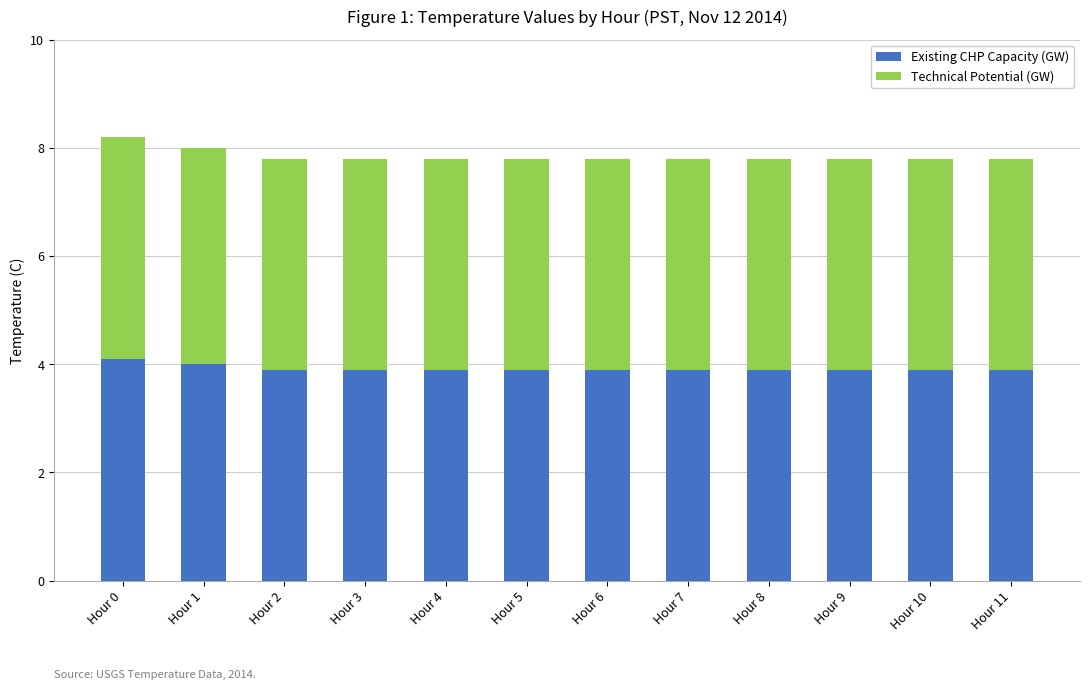

Is it true that Existing CHP Capacity (GW) equals 3.9 at Hour 2?

True